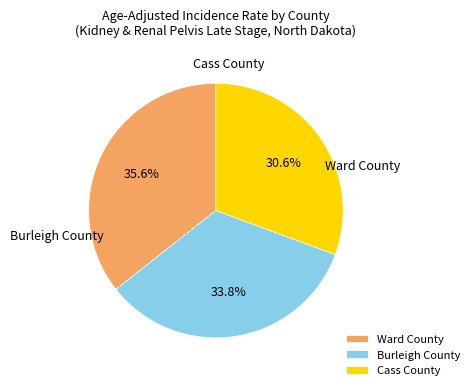

Between Cass County and Ward County, which is larger?

Ward County